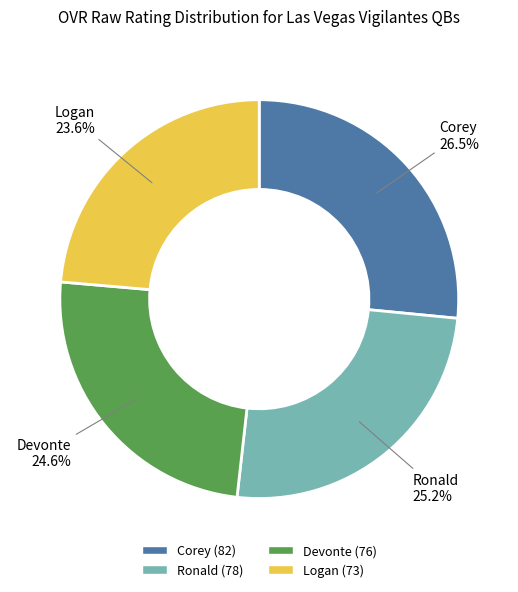

Which category has the biggest portion of the pie?

Corey